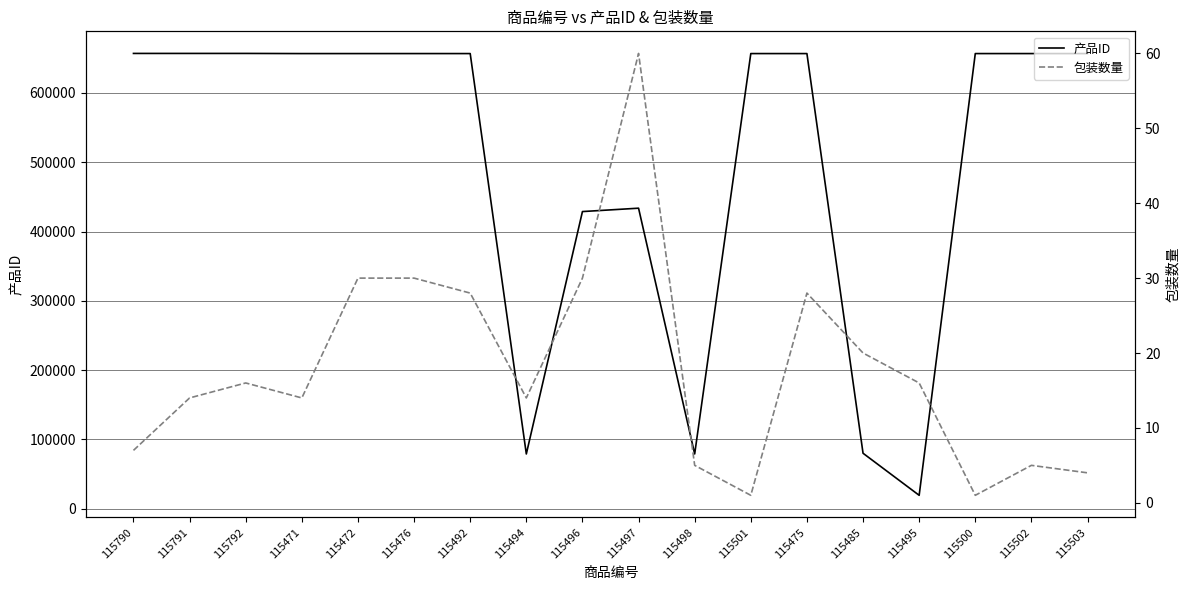

True or false: 包装数量 and 产品ID cross at least once.

False